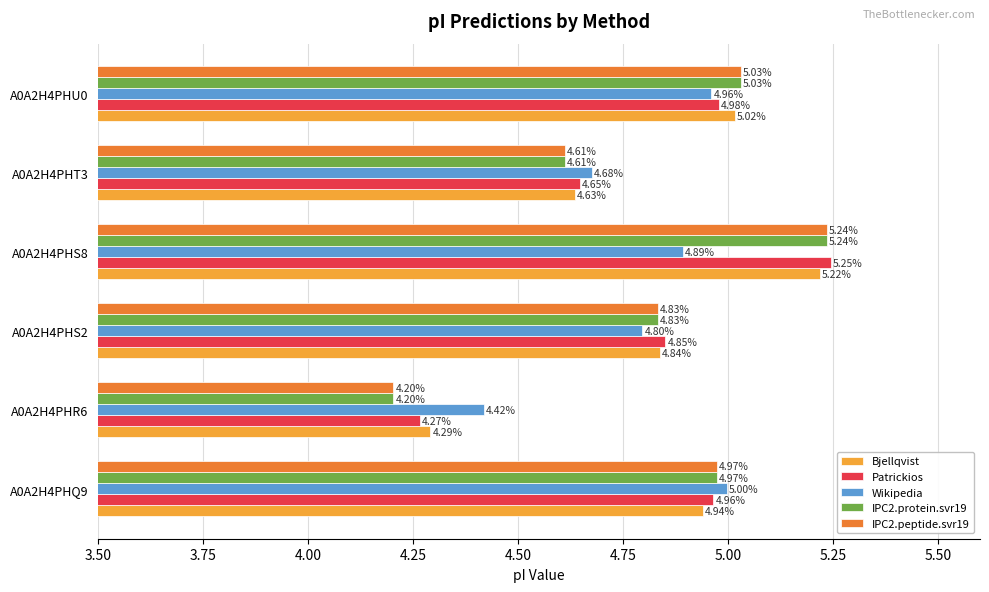

What is the difference between the maximum and minimum values in the Wikipedia series?

0.6